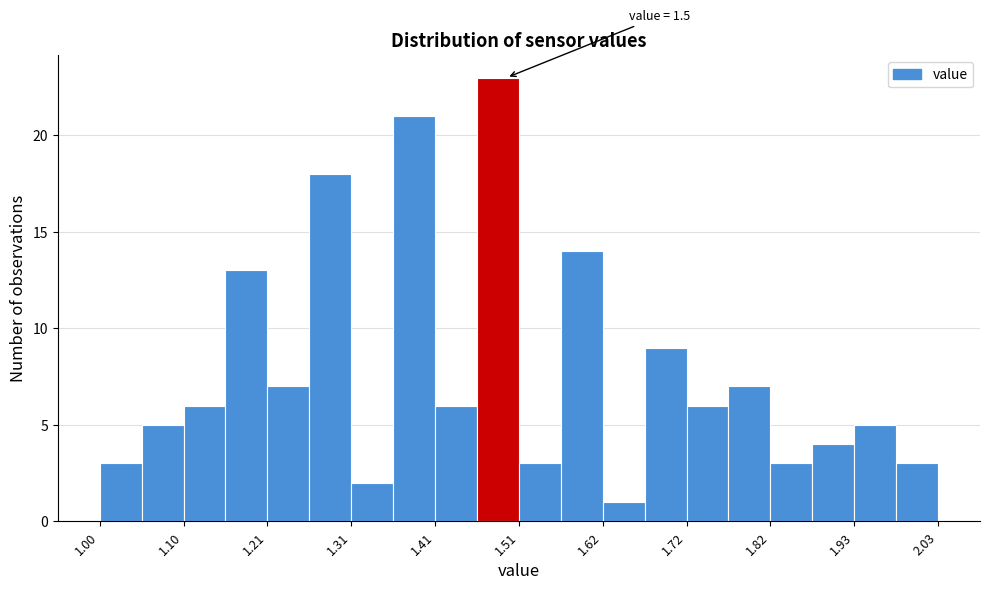

Around what value on the x-axis is the tallest bar? Give the approximate position of its centre, as read against the axis.

1.48